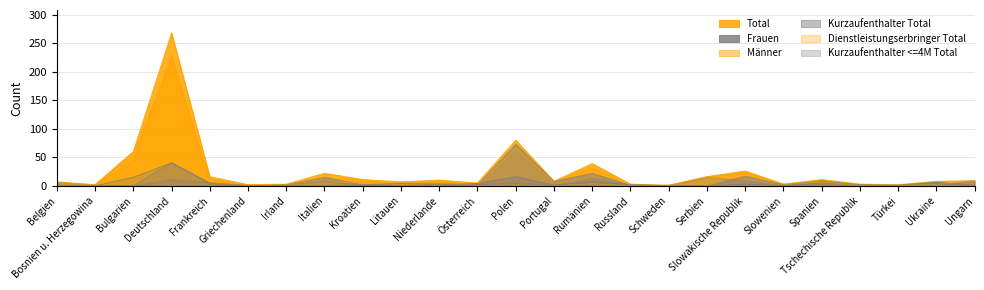

Is the value of Total at Irland greater than the value of Kurzaufenthalter <=4M Total at Rumänien?

No